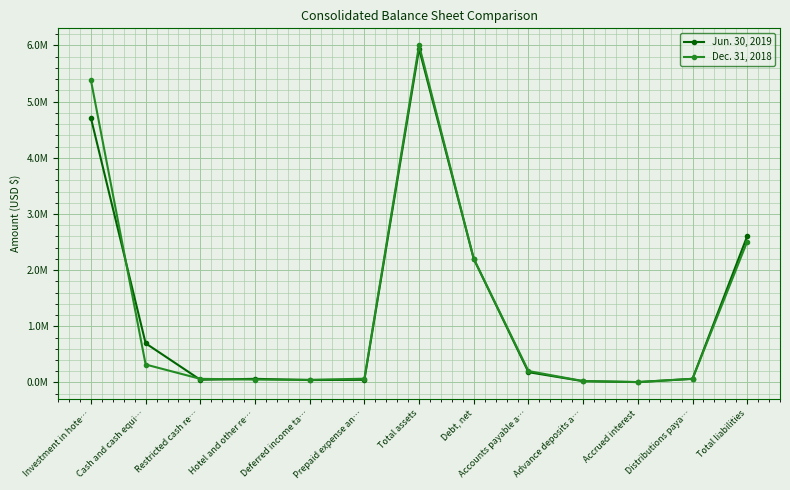

Reading left to right, what are all the values shown in this chart?

Jun. 30, 2019: 4706110	697600	48330	65019	43343	48018	5941667	2200722	183791	23125	6922	64941	2604666
Dec. 31, 2018: 5378651	320147	64695	52115	47395	67367	6005097	2202676	203833	25411	7913	65557	2508156